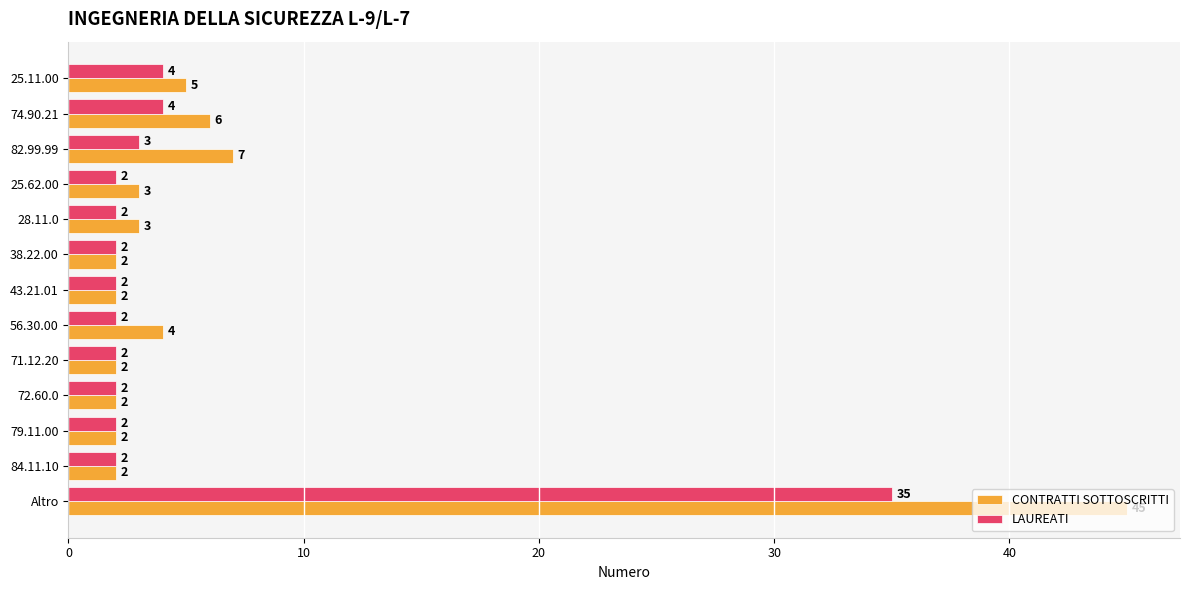

Where is CONTRATTI SOTTOSCRITTI nearest to the value 23?

82.99.99